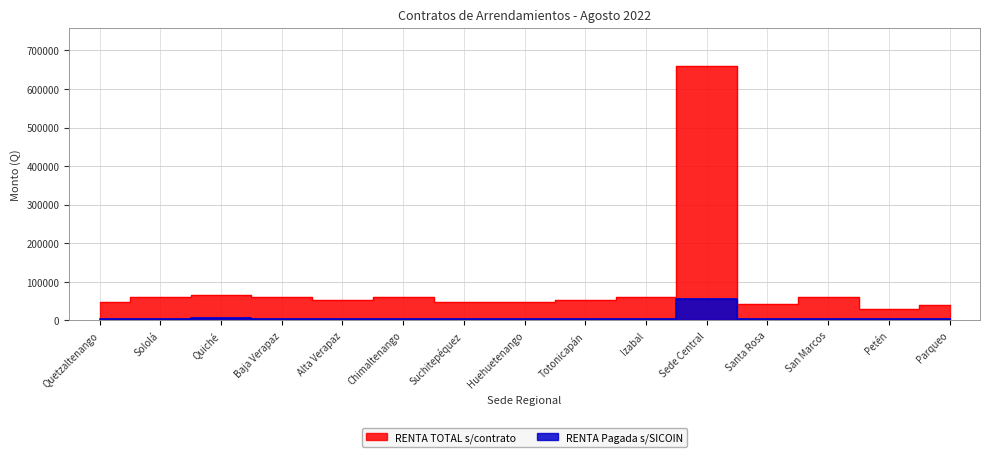

How many lines are shown in the chart?

2